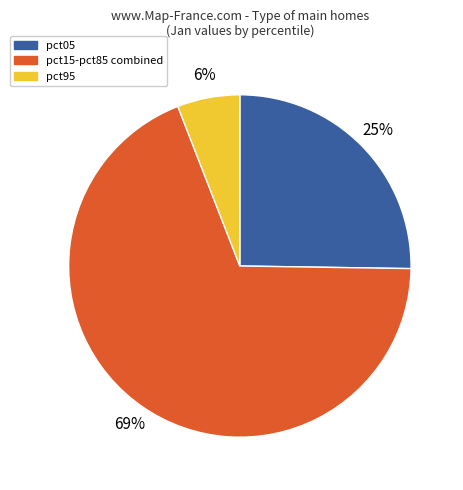

Is it true that pct15-pct85 combined is 54% of the pie?

False